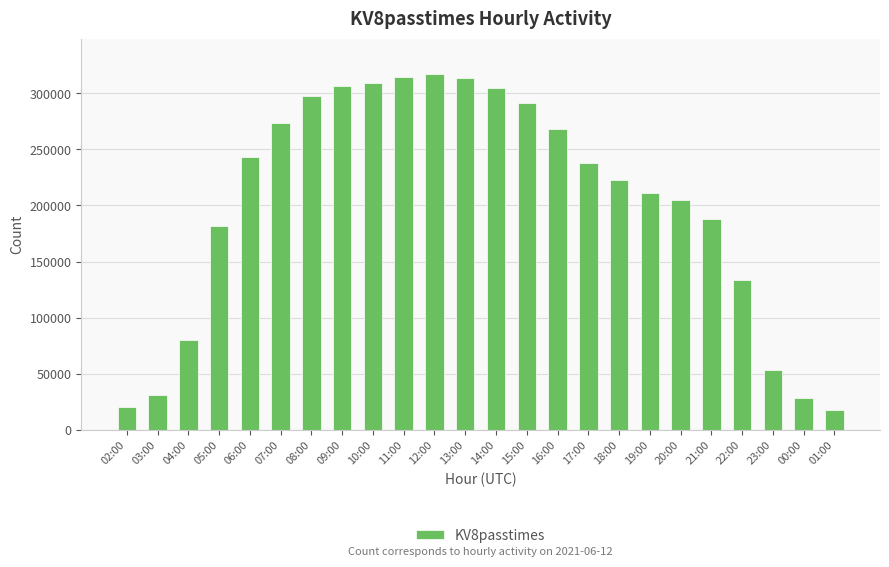

What is the greatest value displayed?

317152